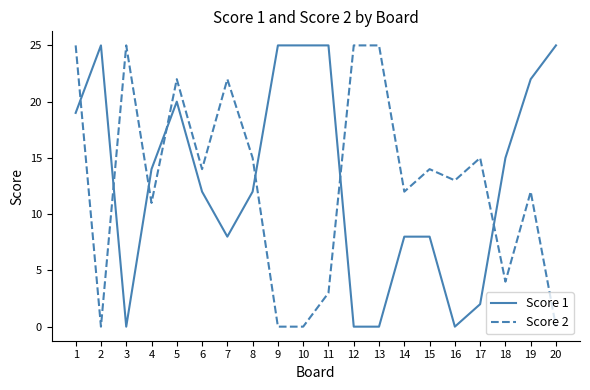

Reading left to right, transcribe all the data shown in this chart.

Score 1: 1=19	2=25	3=0	4=14	5=20	6=12	7=8	8=12	9=25	10=25	11=25	12=0	13=0	14=8	15=8	16=0	17=2	18=15	19=22	20=25
Score 2: 1=25	2=0	3=25	4=11	5=22	6=14	7=22	8=15	9=0	10=0	11=3	12=25	13=25	14=12	15=14	16=13	17=15	18=4	19=12	20=0